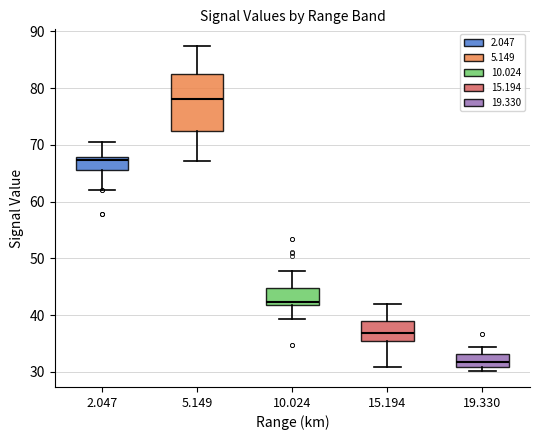

Reading left to right, transcribe this box plot: for each box, give where its median line is, the range the box spans, and where its two whiskers end, as read against the y-axis. The values are not printed on the chart, so give them approximately, as read against the axis.

2.047: median 67, box 66 to 68, whiskers 62 to 71
5.149: median 78, box 72 to 82, whiskers 67 to 88
10.024: median 42 (just above the box's lower edge), box 42 to 45, whiskers 39 to 48
15.194: median 37, box 35 to 39, whiskers 31 to 42
19.330: median 32, box 31 to 33, whiskers 30 to 34